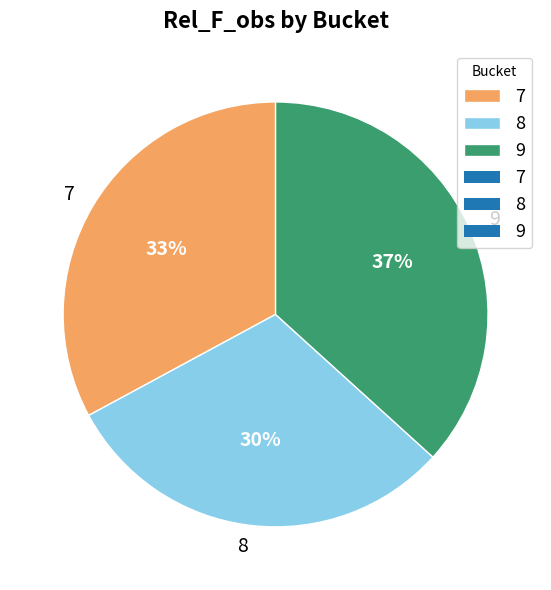

Which category has the biggest portion of the pie?

9